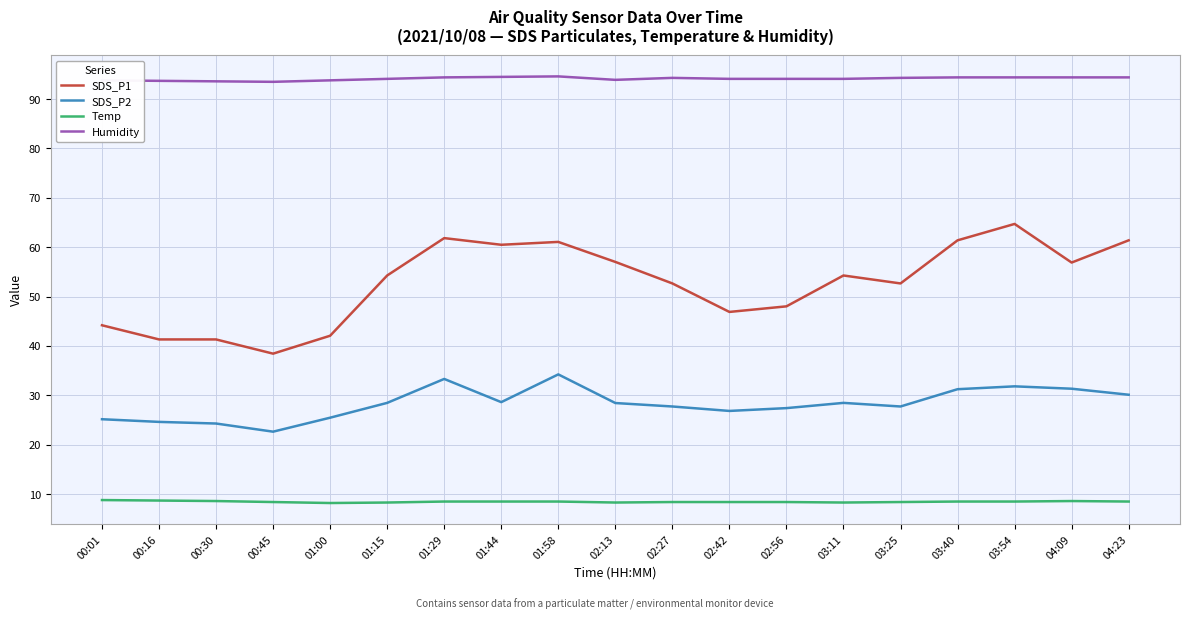

True or false: Temp and Humidity cross at least once.

False